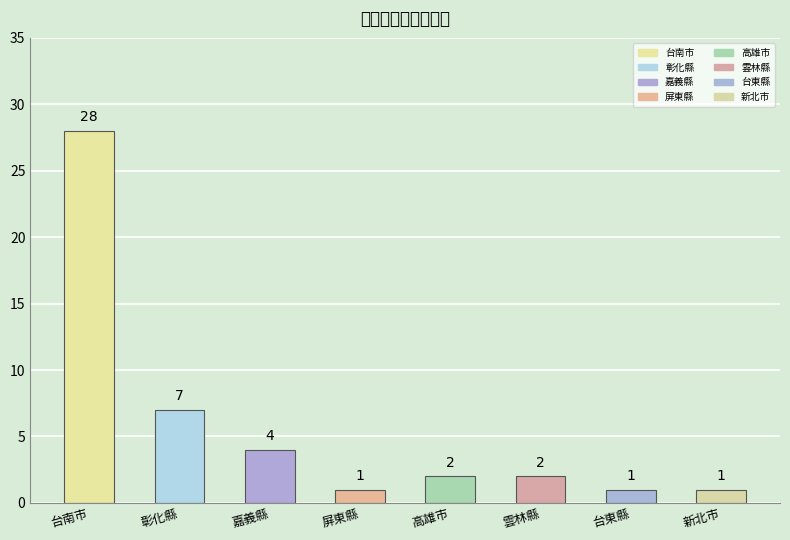

At which label is the value closest to 14?

彰化縣